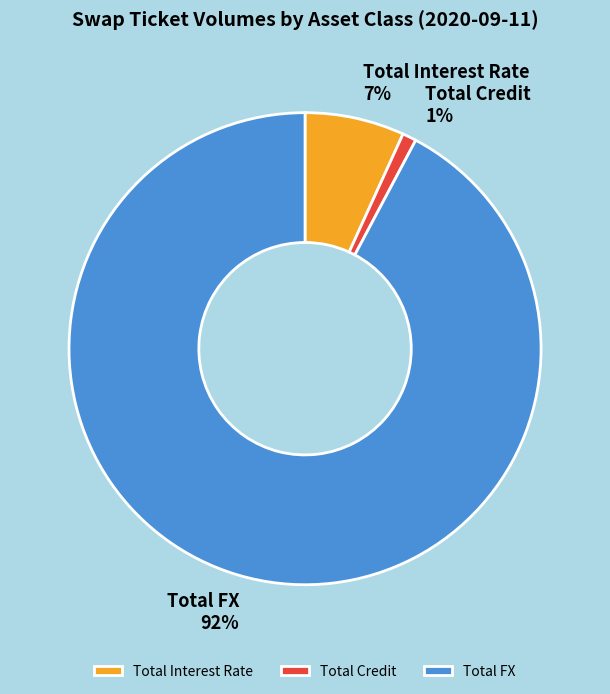

To the nearest percent, what percentage of the pie is Total Interest Rate?

7%